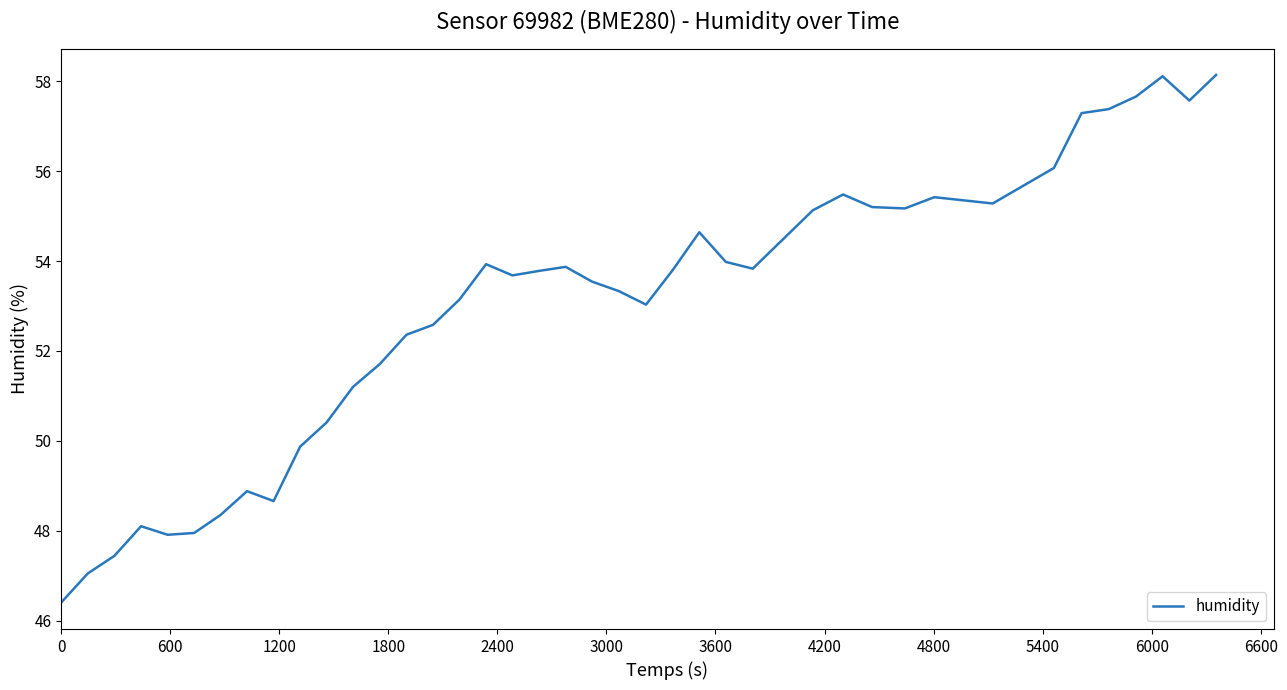

What is the maximum value shown in the chart?

58.1